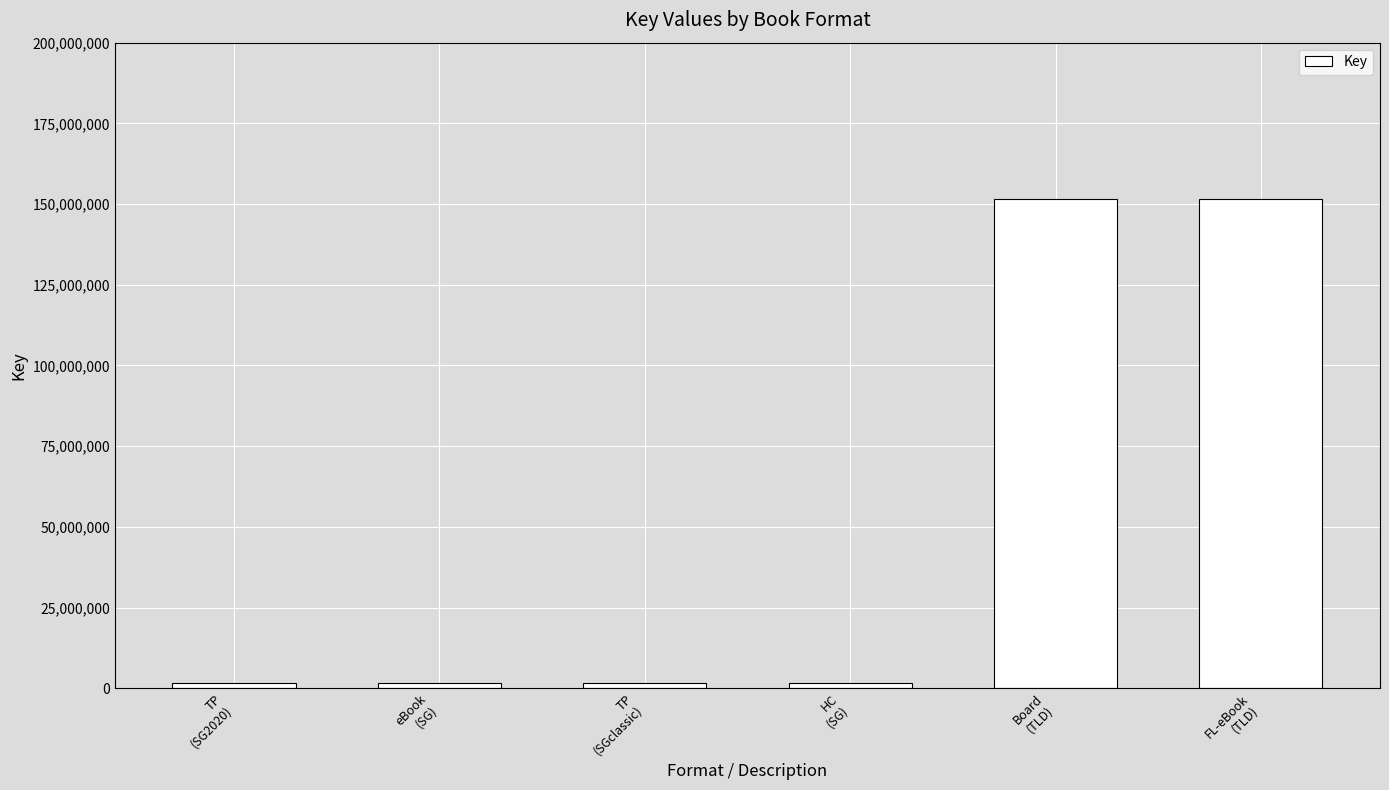

What is the difference between the maximum and second lowest values?

150090862